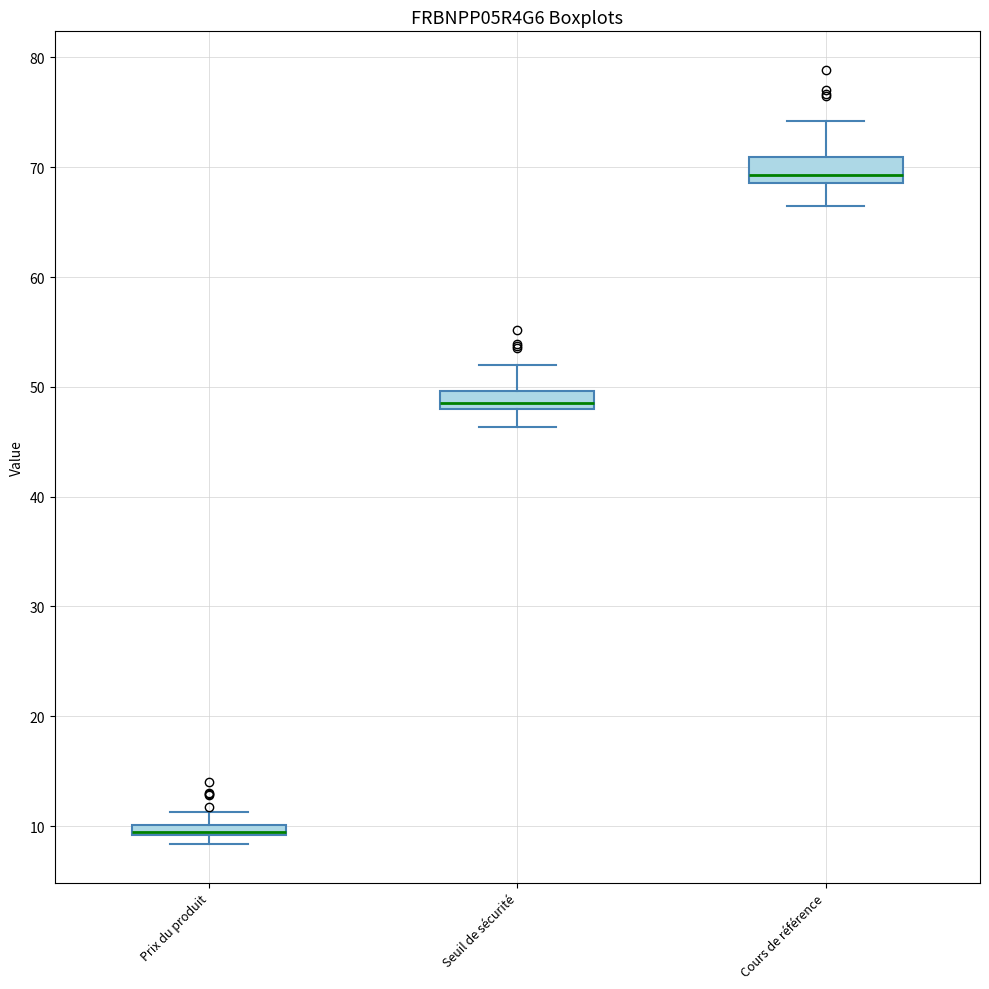

Where is the lower edge of the box for Seuil de sécurité on the y-axis? The values are not printed on the chart, so give them approximately, as read against the axis.

48